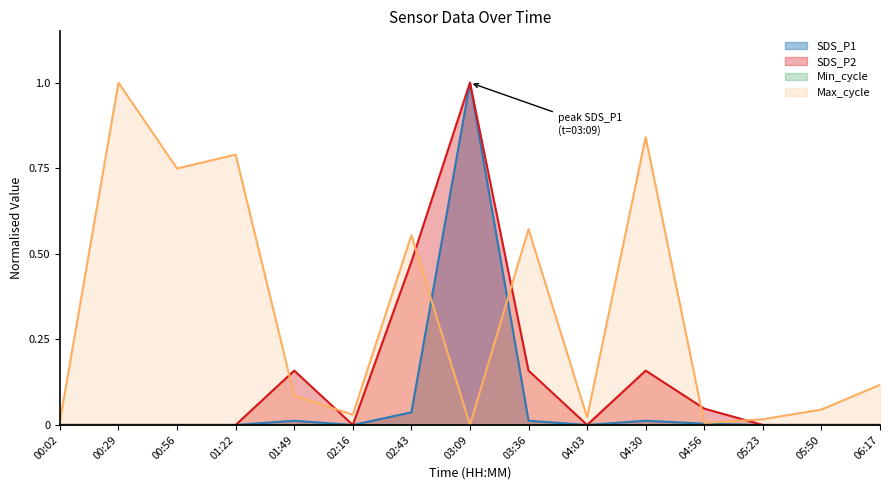

Between 00:29 and 04:03, which series saw the biggest shift?

Max_cycle